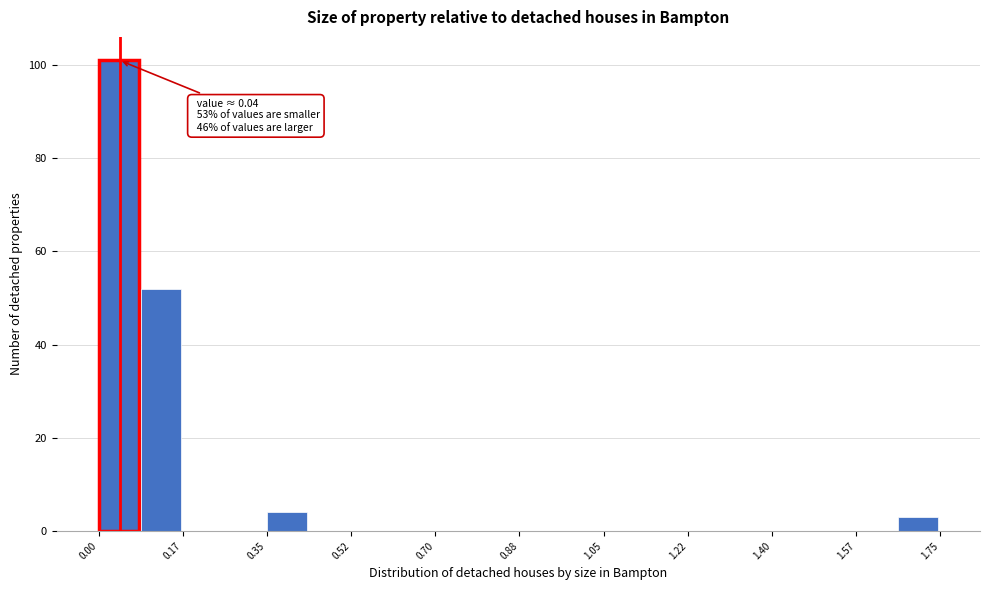

Which range on the x-axis has the tallest bar?

0.00 to 0.08